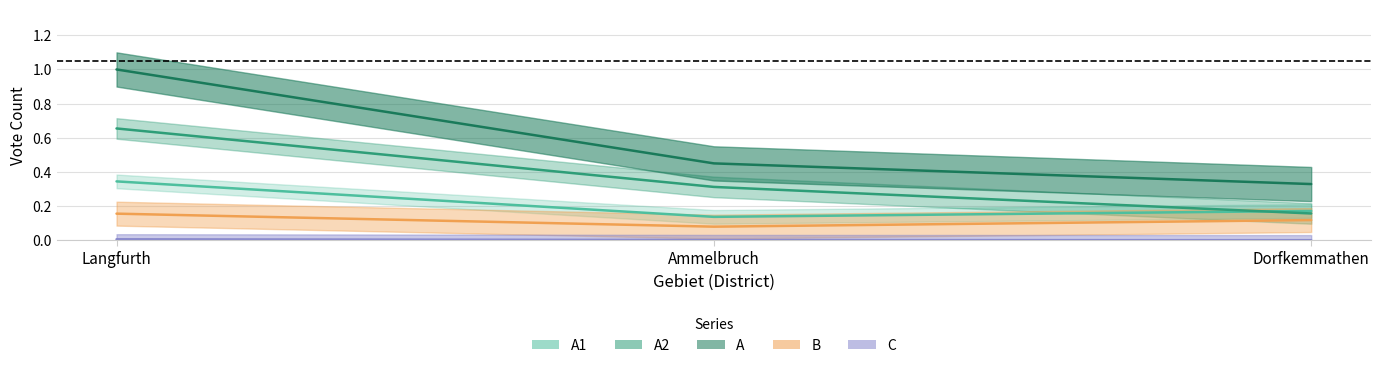

What is the label of the 3rd point from the right?

Langfurth